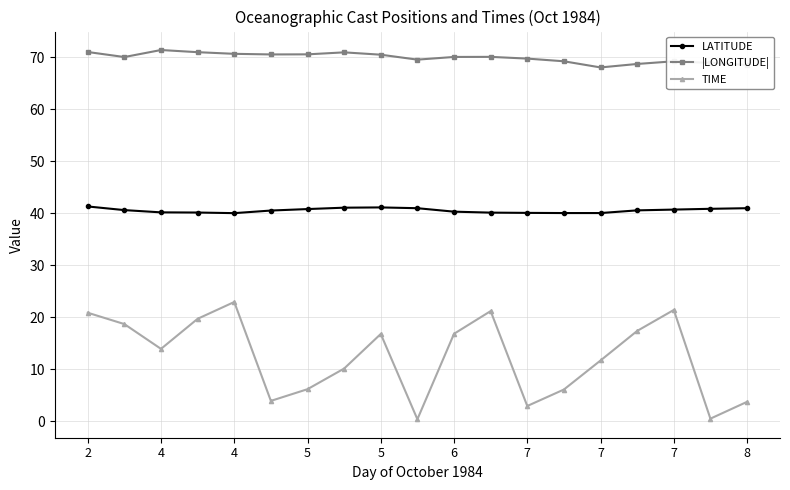

Which series has the largest range (max minus min)?

TIME